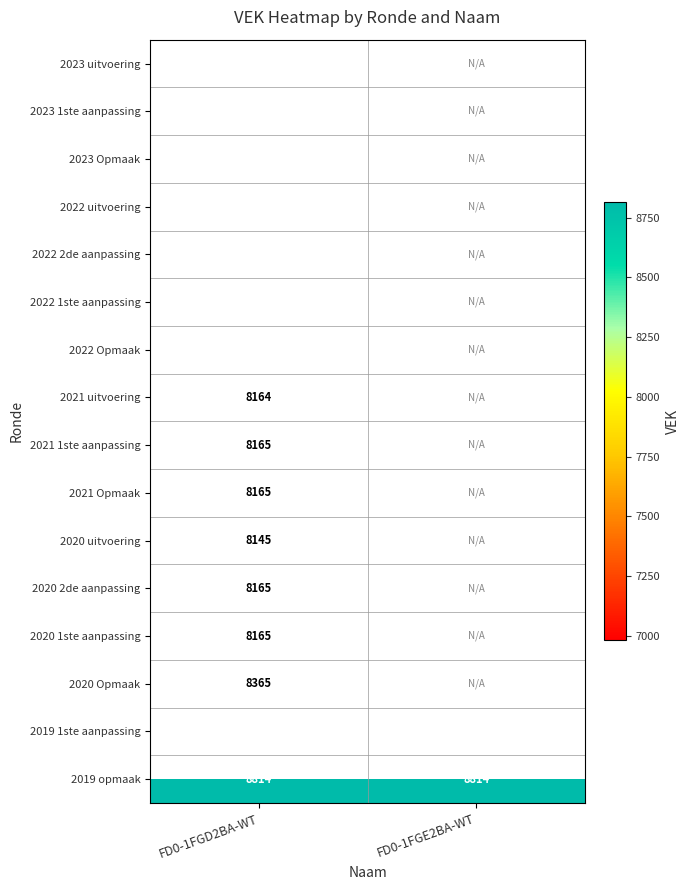

What is the difference between the highest and lowest values at FD0-1FGD2BA-WT?

1832